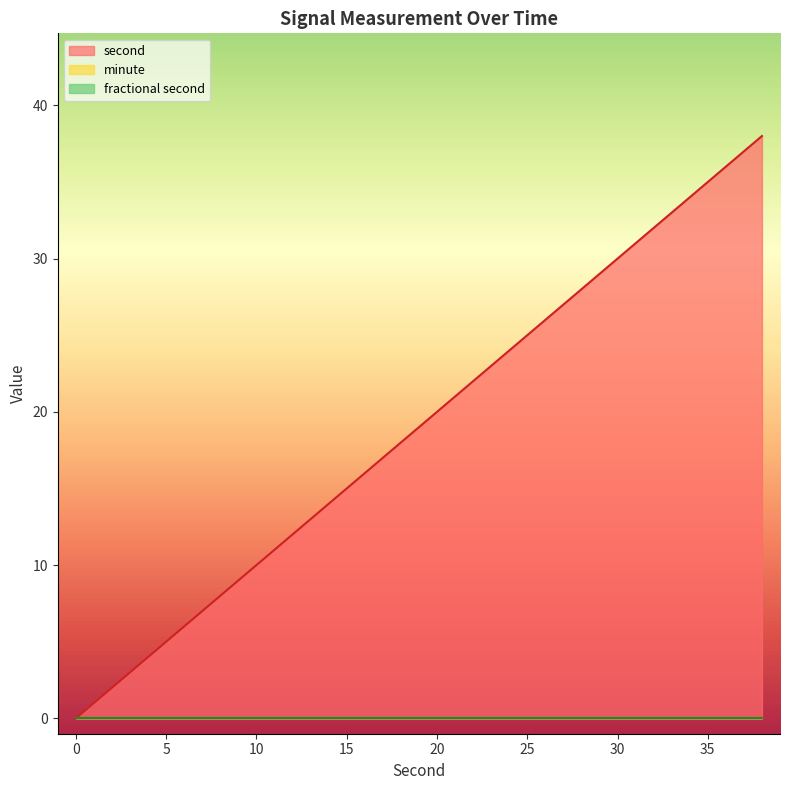

Is it true that fractional second equals 0 at 38?

True